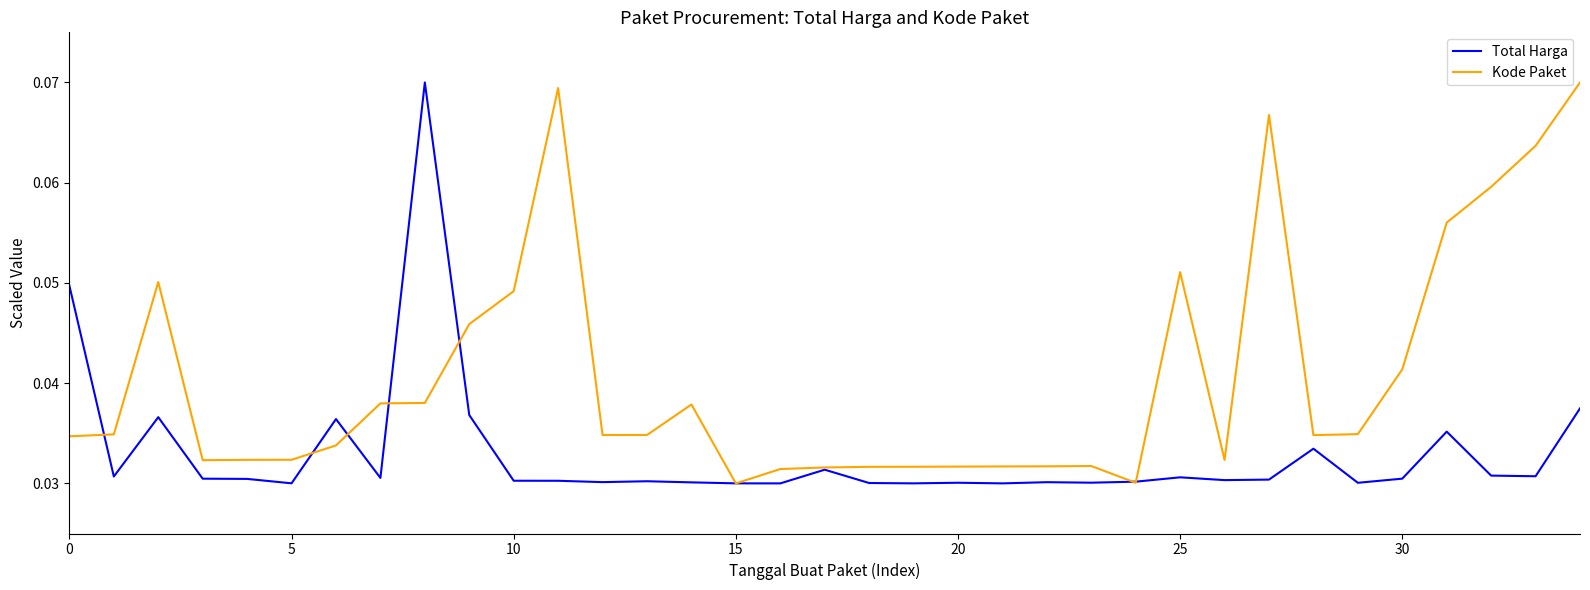

How many categories are shown in the chart?

35